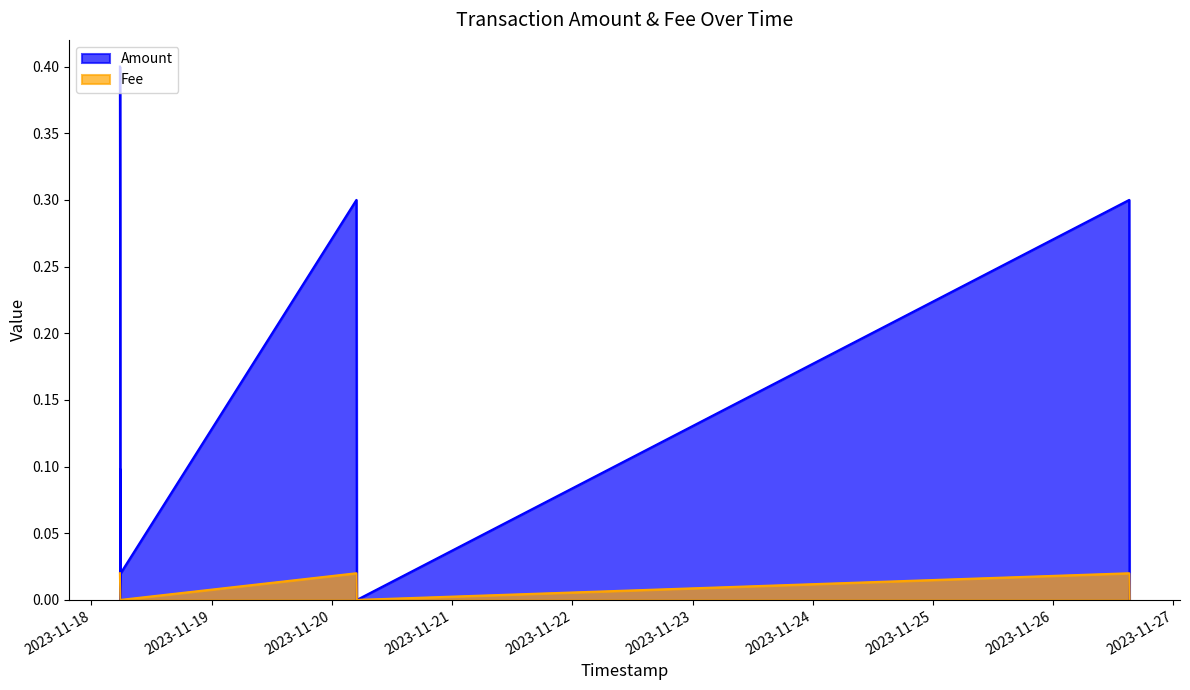

Which series has the largest range (max minus min)?

Amount